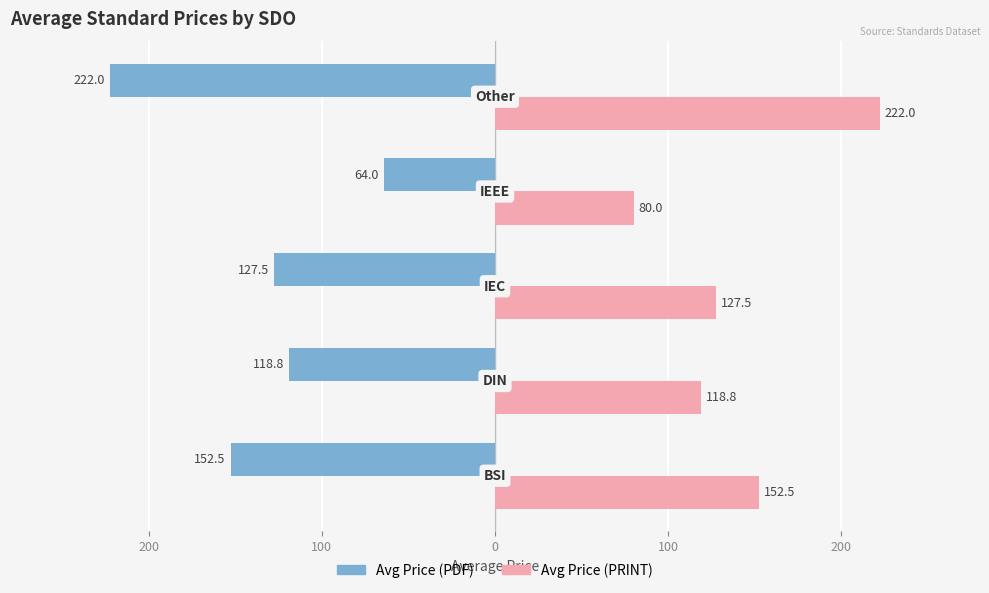

What are all the series names shown in the legend?

Avg Price (PDF), Avg Price (PRINT)